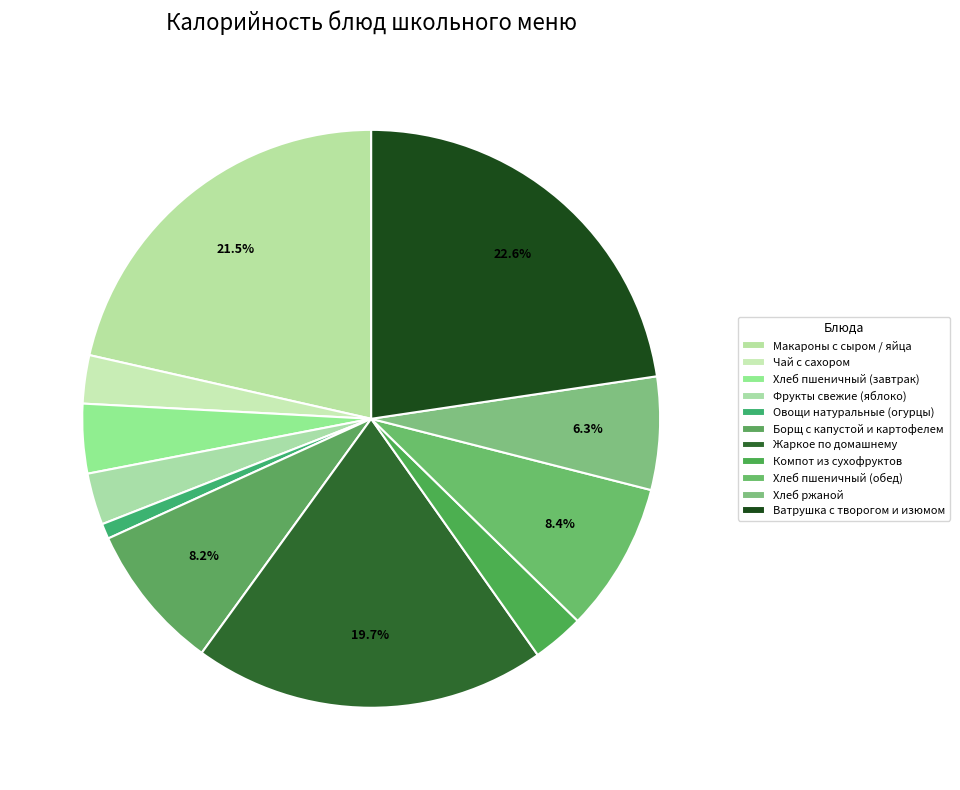

What is the largest slice in the pie chart?

Ватрушка с творогом и изюмом